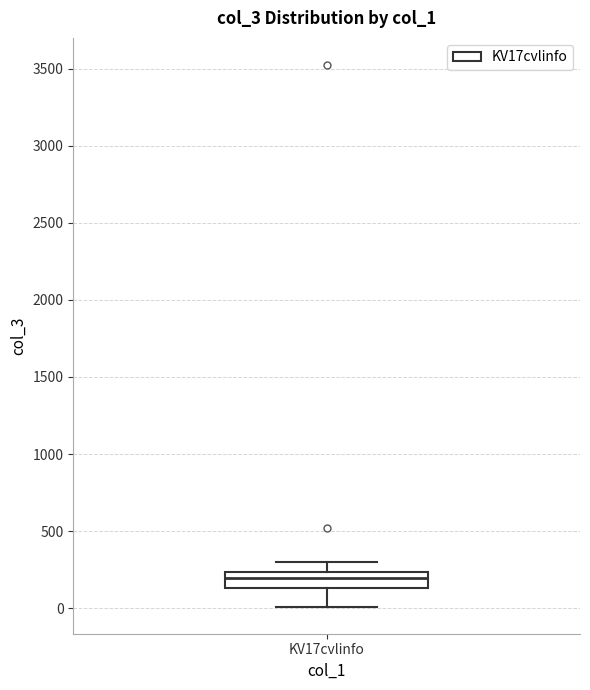

Transcribe this box plot: give where the median line is, the range the box spans, and where the two whiskers end, as read against the y-axis. The values are not printed on the chart, so give them approximately, as read against the axis.

median 200, box 150 to 250, whiskers 0 to 300